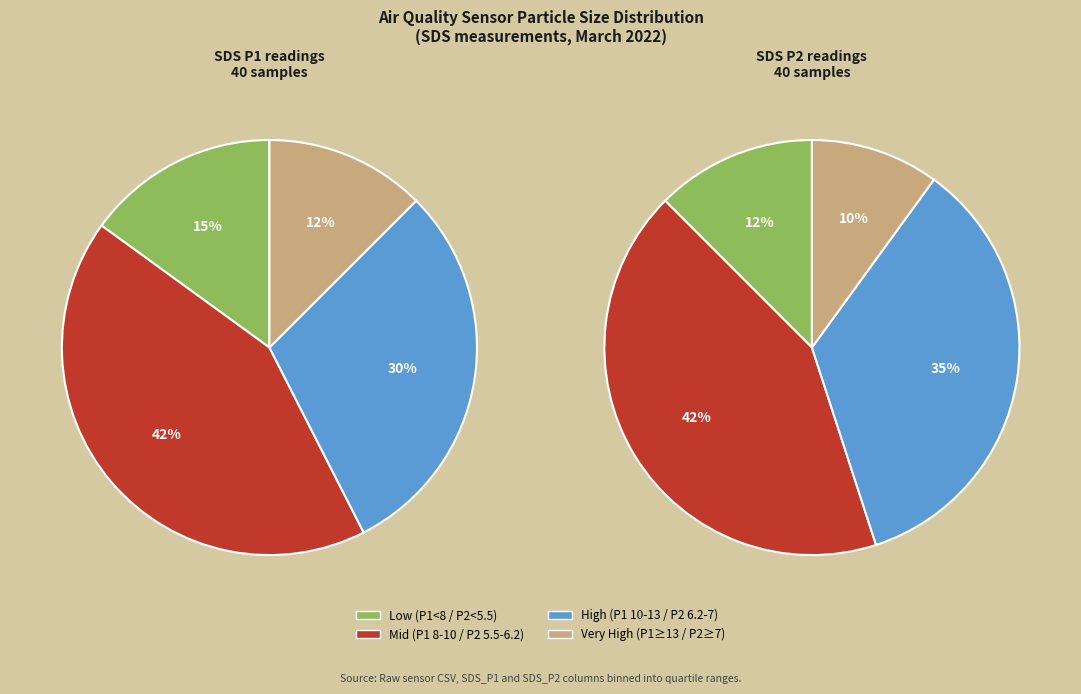

The 7 slice represents 1% of the pie. True or false?

False